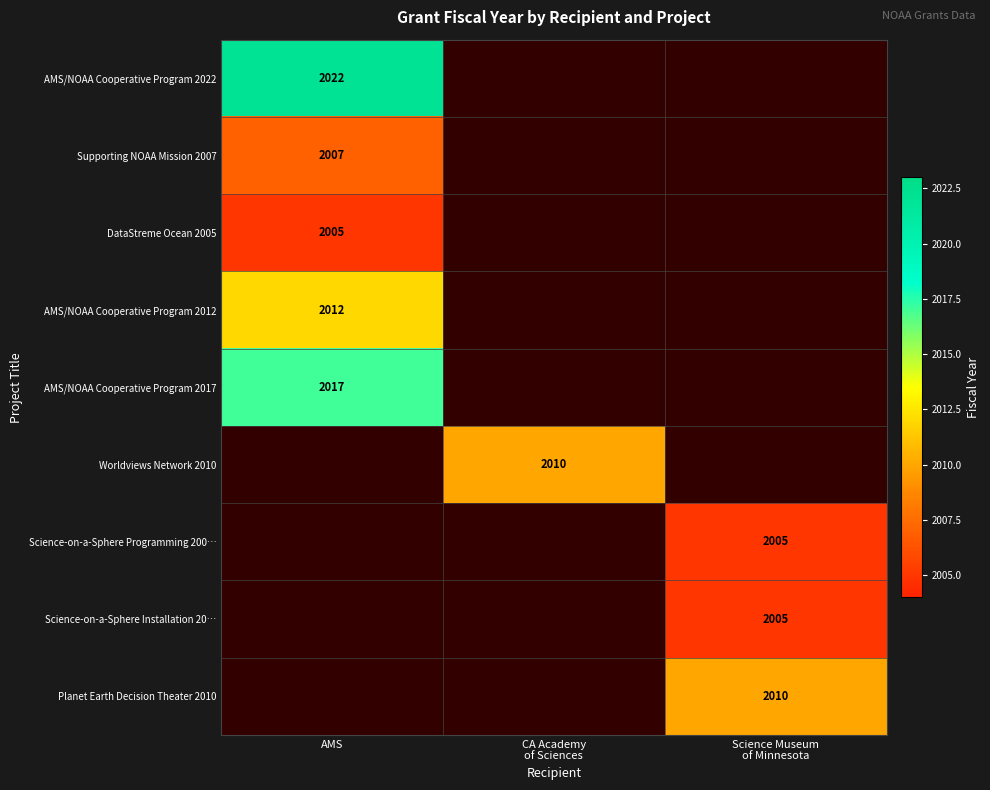

At how many categories does at least one series exceed 2015?

1